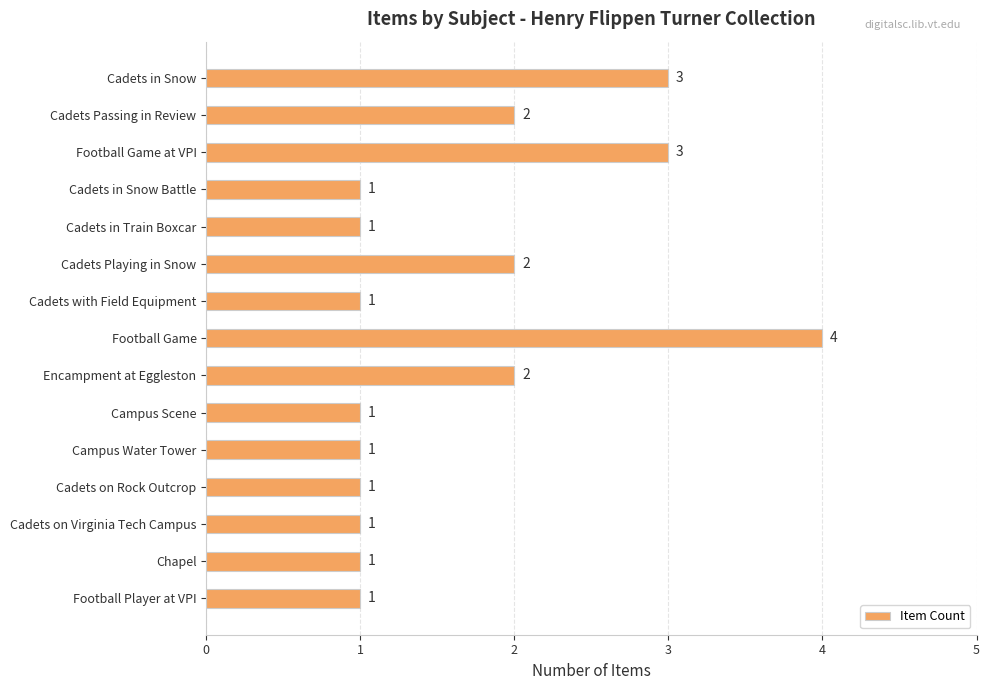

Reading top to bottom, list all the values displayed in this chart.

3	2	3	1	1	2	1	4	2	1	1	1	1	1	1